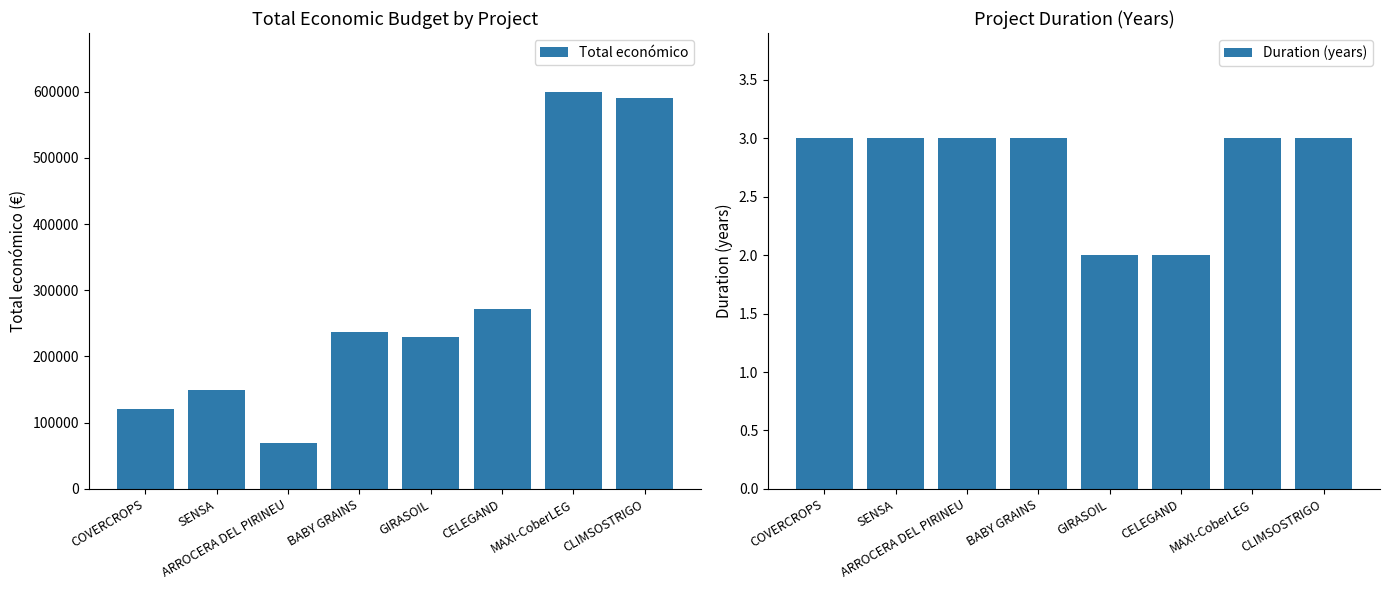

Rank the categories by Duration (years) value from highest to lowest.

COVERCROPS, SENSA, ARROCERA DEL PIRINEU, BABY GRAINS, MAXI-CoberLEG, CLIMSOSTRIGO, GIRASOIL, CELEGAND